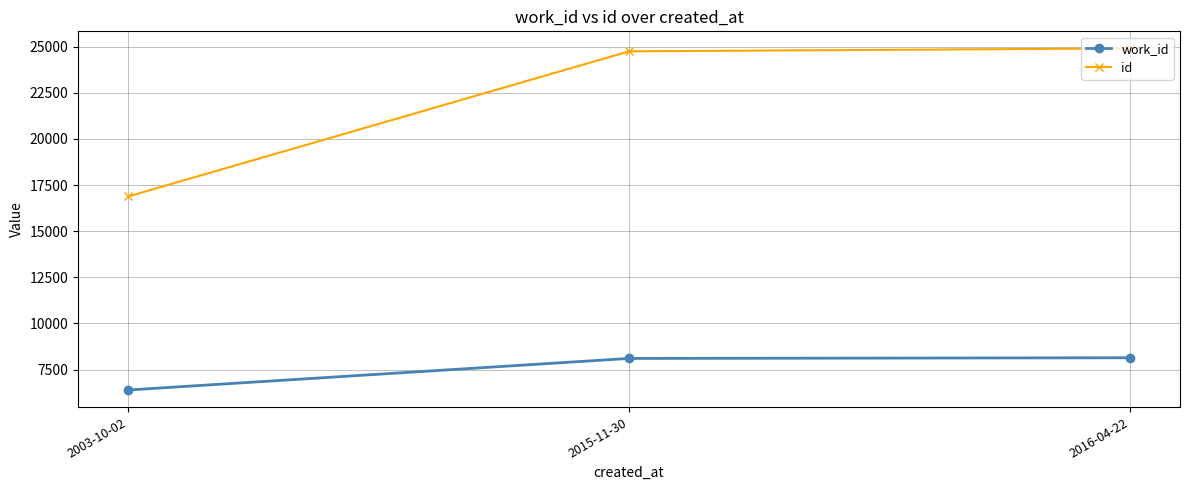

What is the average value of the id series?

22174